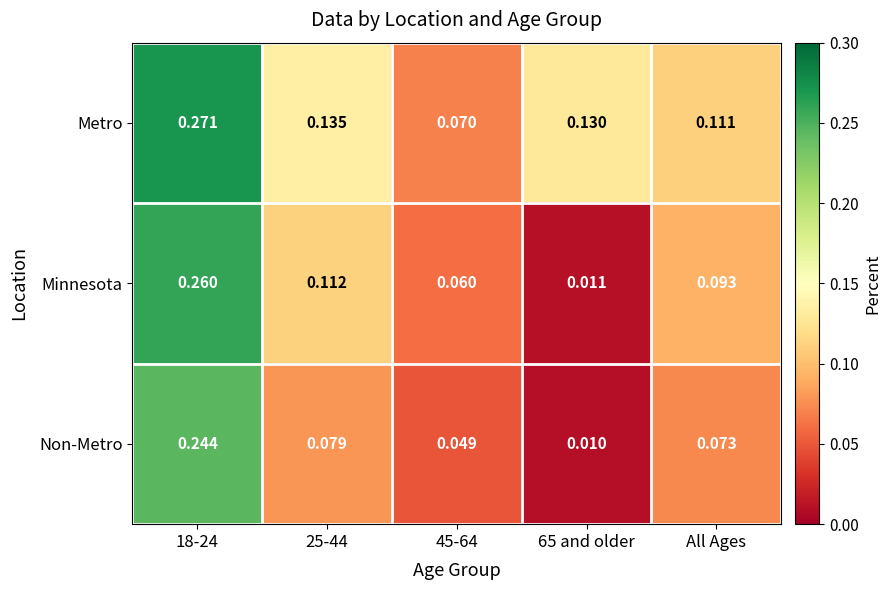

Which series has the largest total across all categories?

Metro